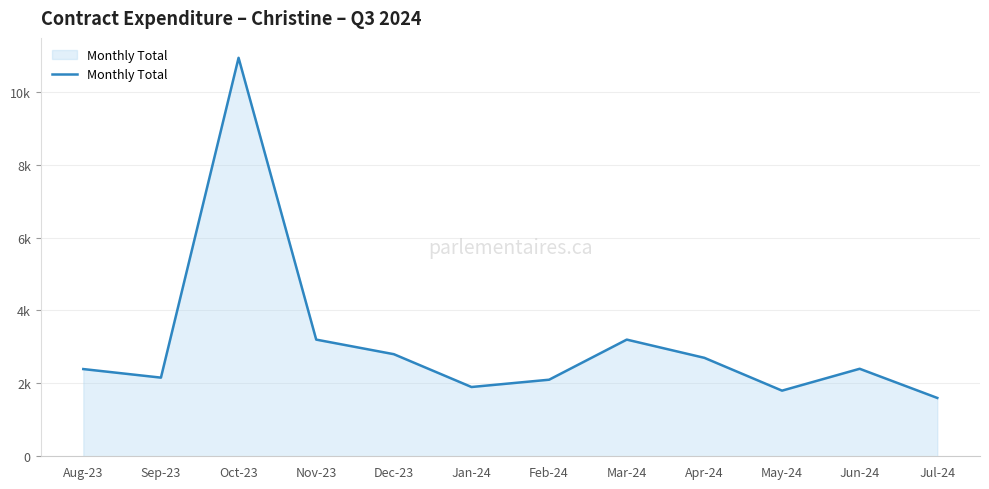

List the labels in order of value, smallest first.

Jul-24, May-24, Jan-24, Feb-24, Sep-23, Aug-23, Jun-24, Apr-24, Dec-23, Nov-23, Mar-24, Oct-23